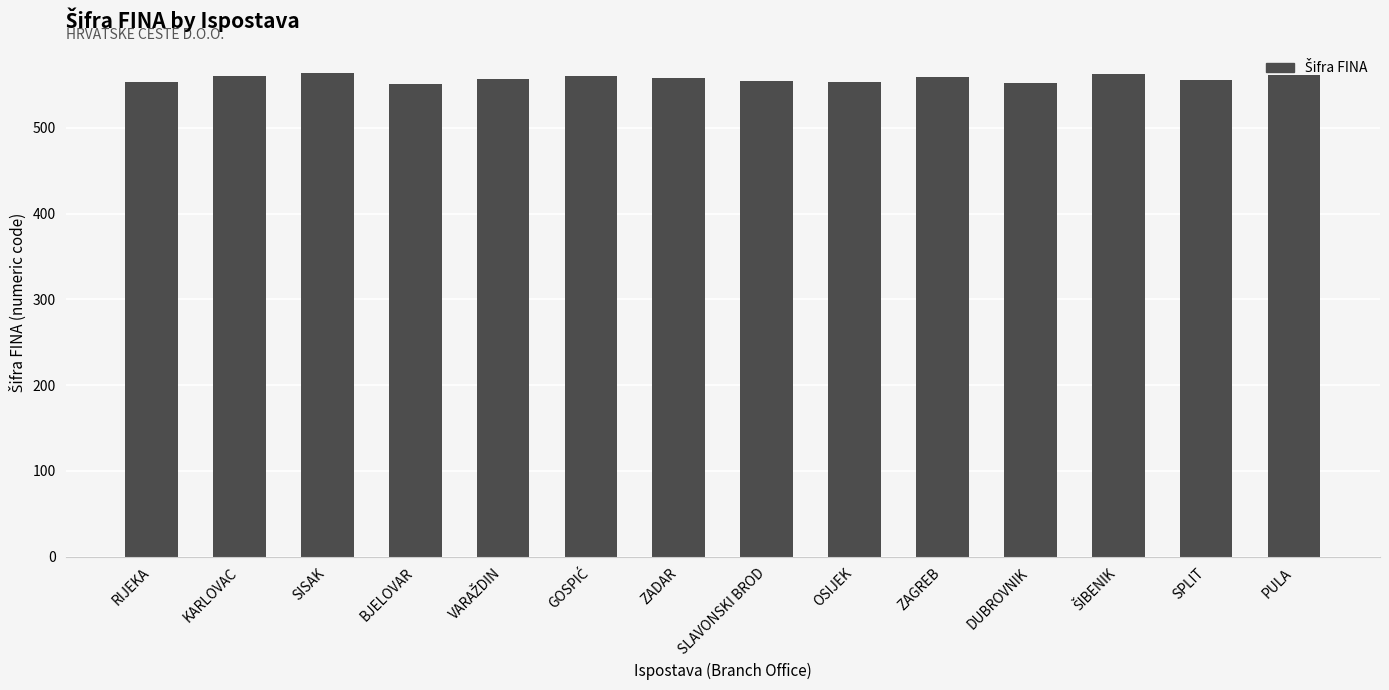

What is the difference between the values at OSIJEK and KARLOVAC?

8